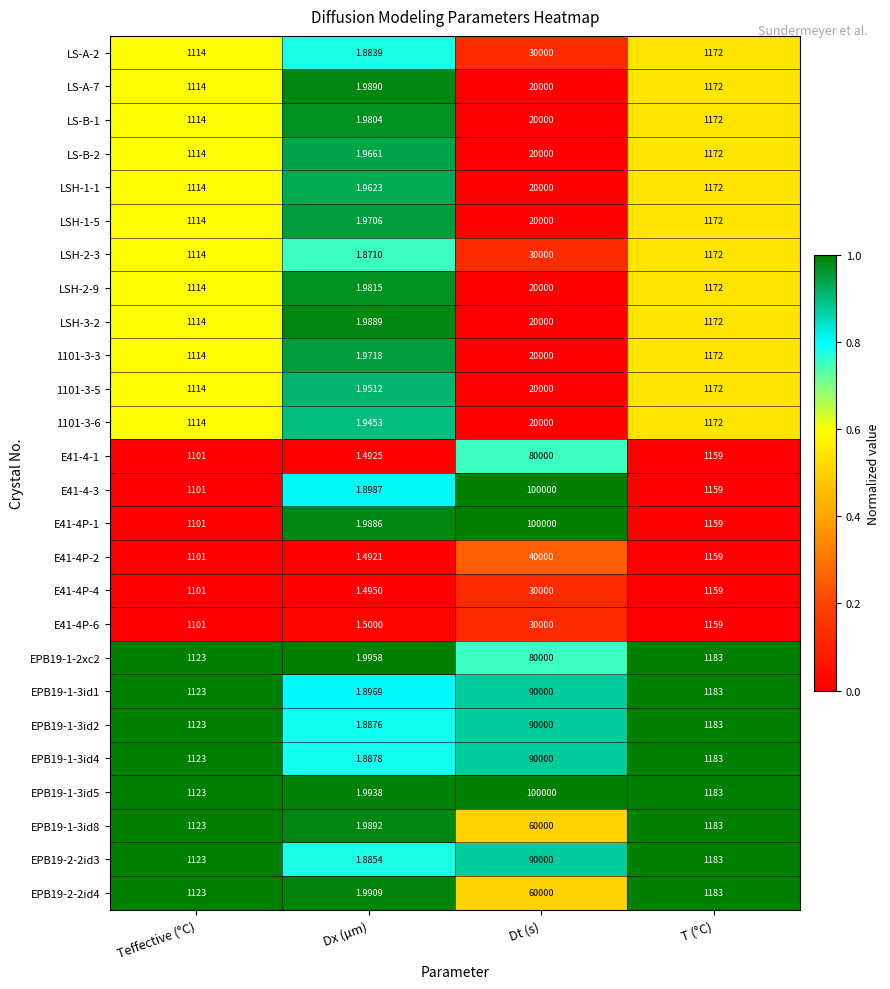

At which label is 1101-3-5 closest to 10000?

T (°C)